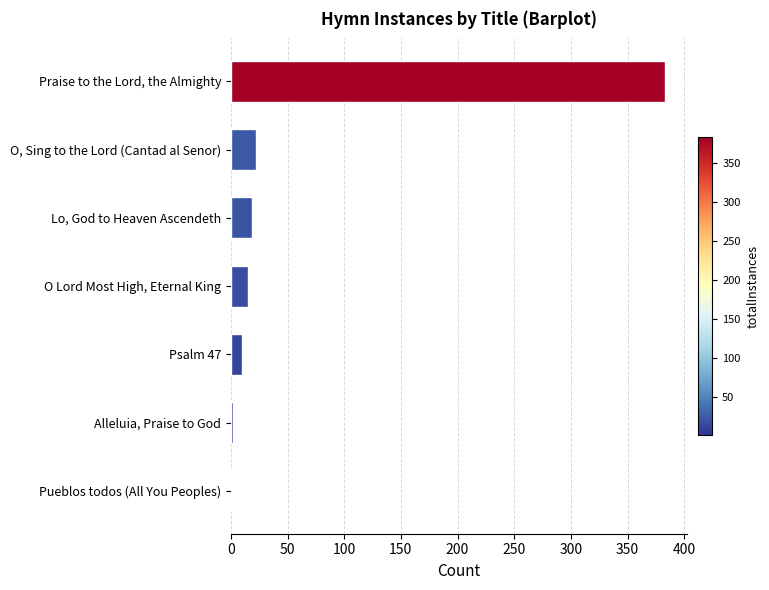

What is the greatest value displayed?

383